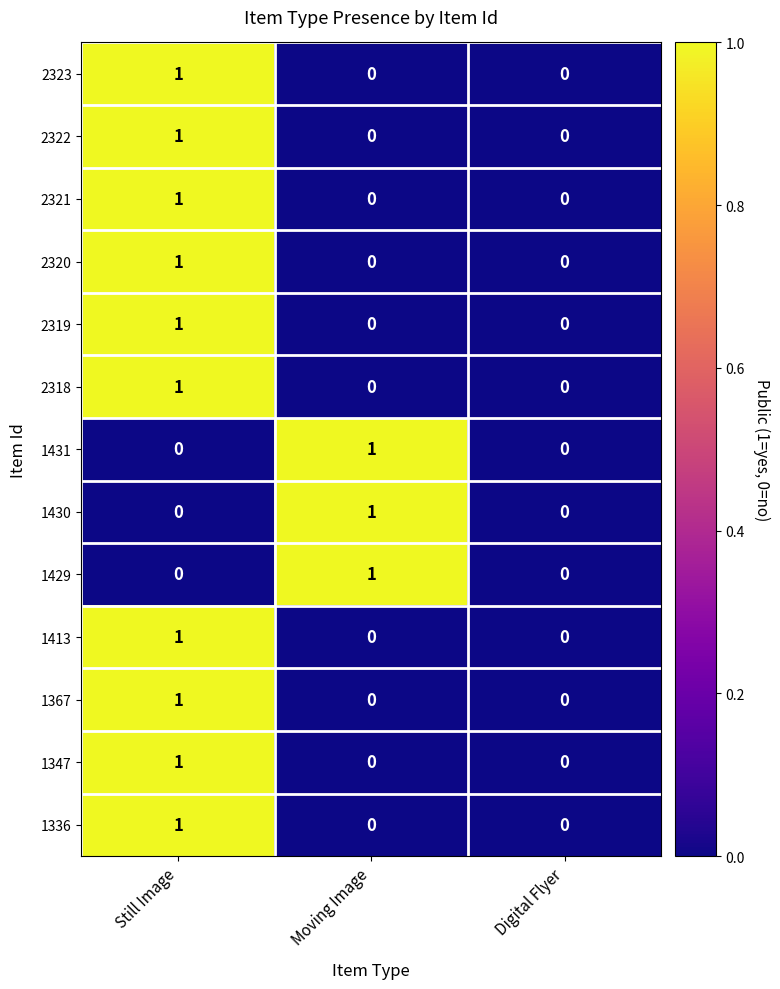

Count the number of categories in the chart.

3